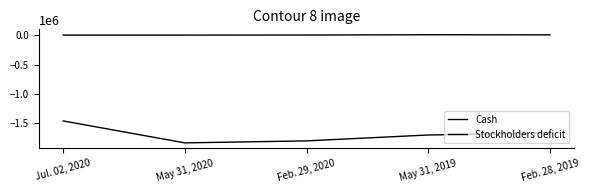

Which series has the largest total across all categories?

Cash